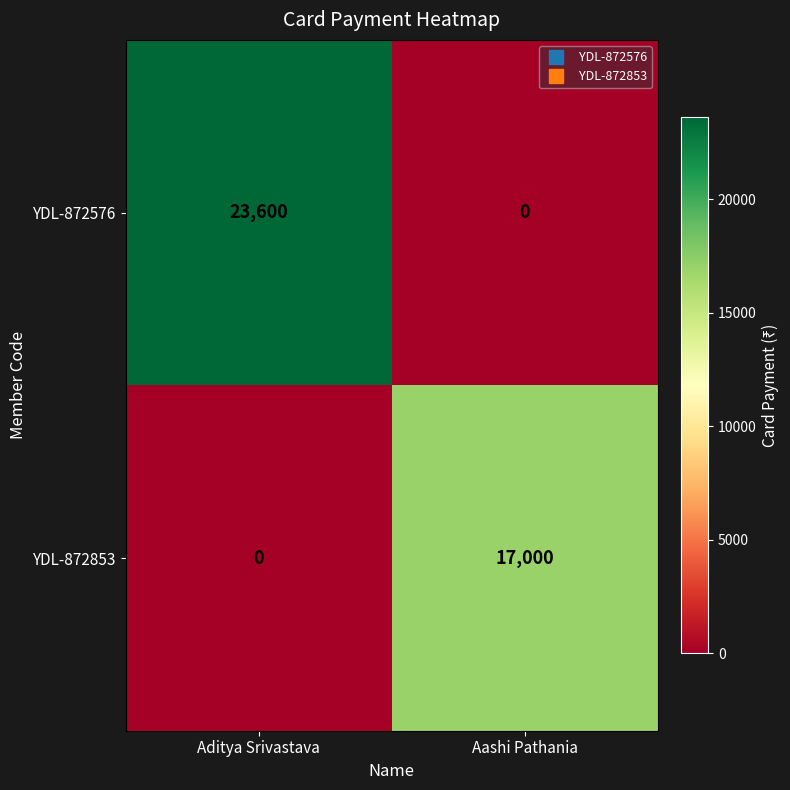

At which label is YDL-872853 closest to 8500?

Aditya Srivastava